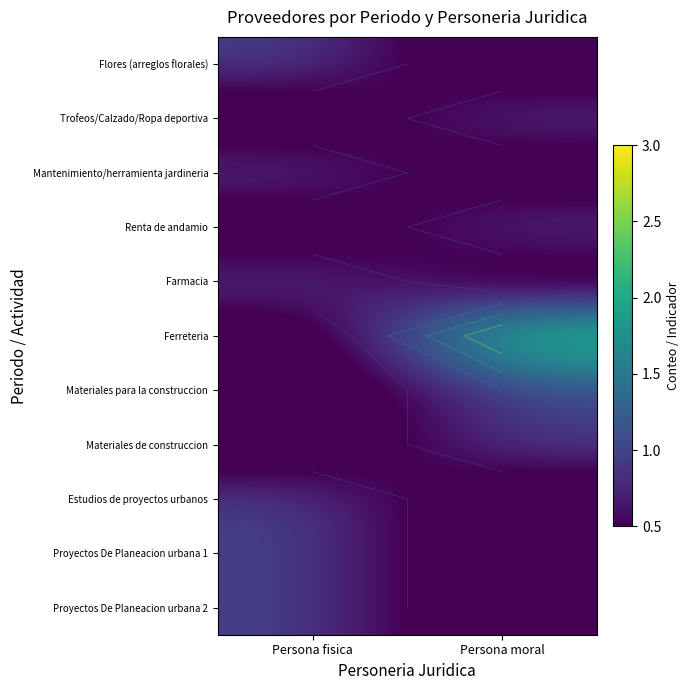

Is the value of Renta de andamio at Persona fisica greater than the value of Materiales de construccion at Persona fisica?

No